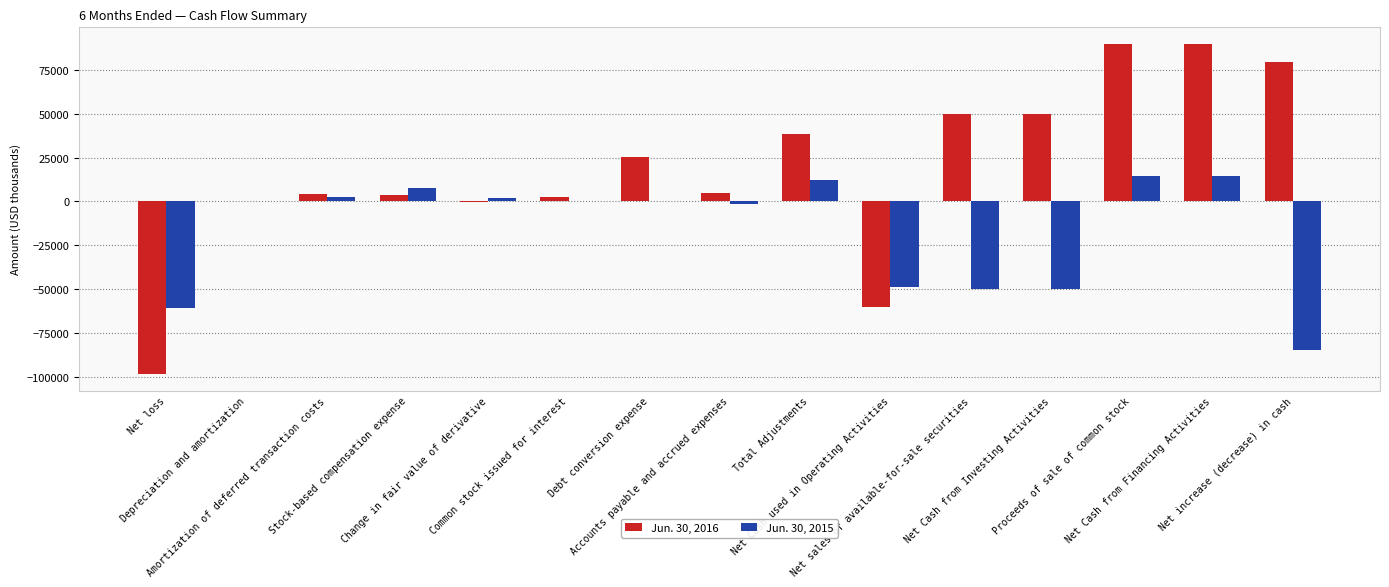

Which series has the largest total across all categories?

Jun. 30, 2016